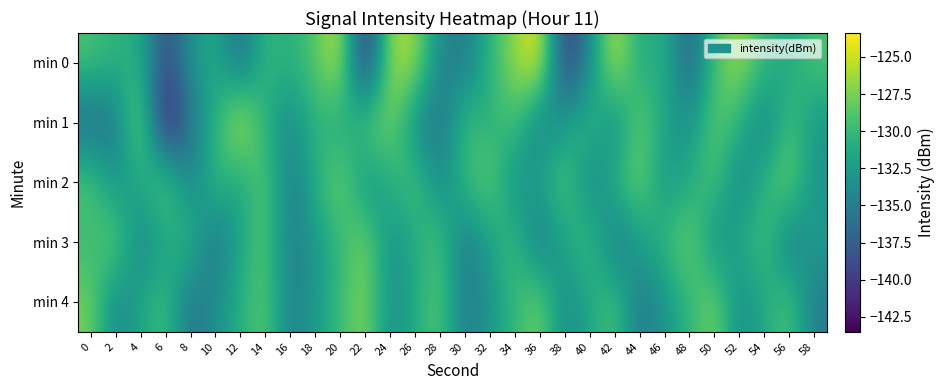

How many distinct data groups are displayed?

5